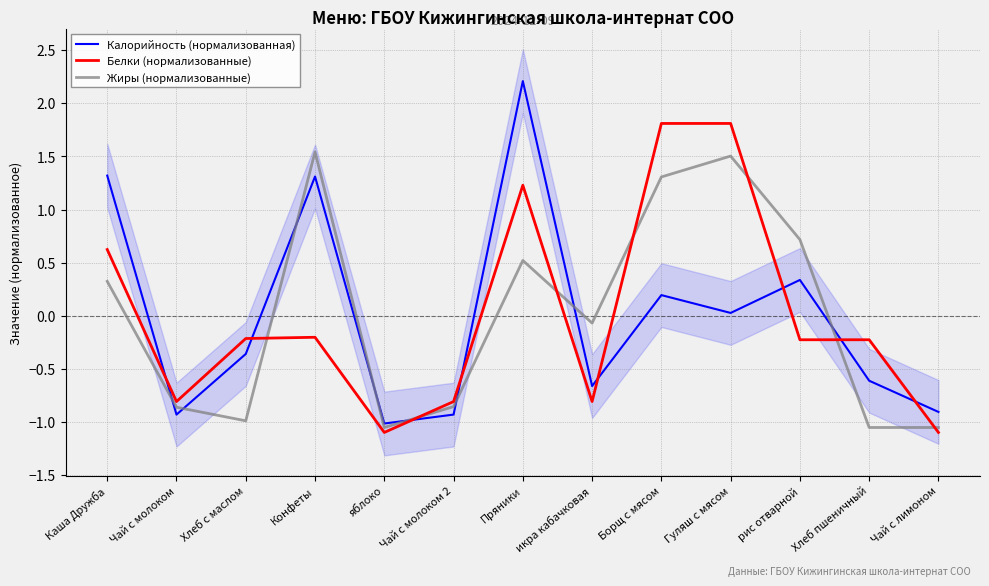

Where is the first local minimum for Белки (нормализованные)?

Чай с молоком